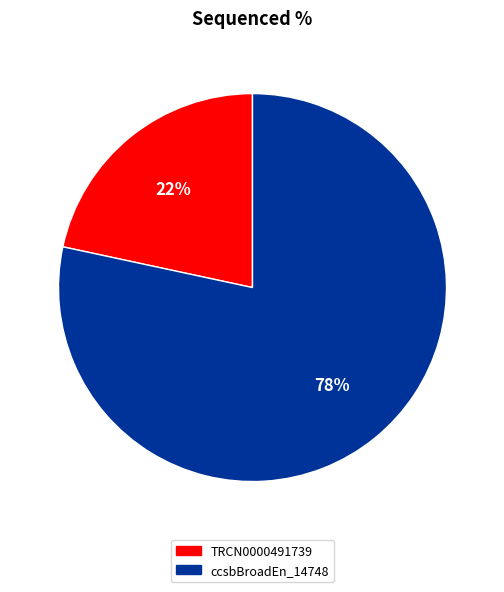

Is the sum of ccsbBroadEn_14748 and TRCN0000491739 greater than half?

Yes